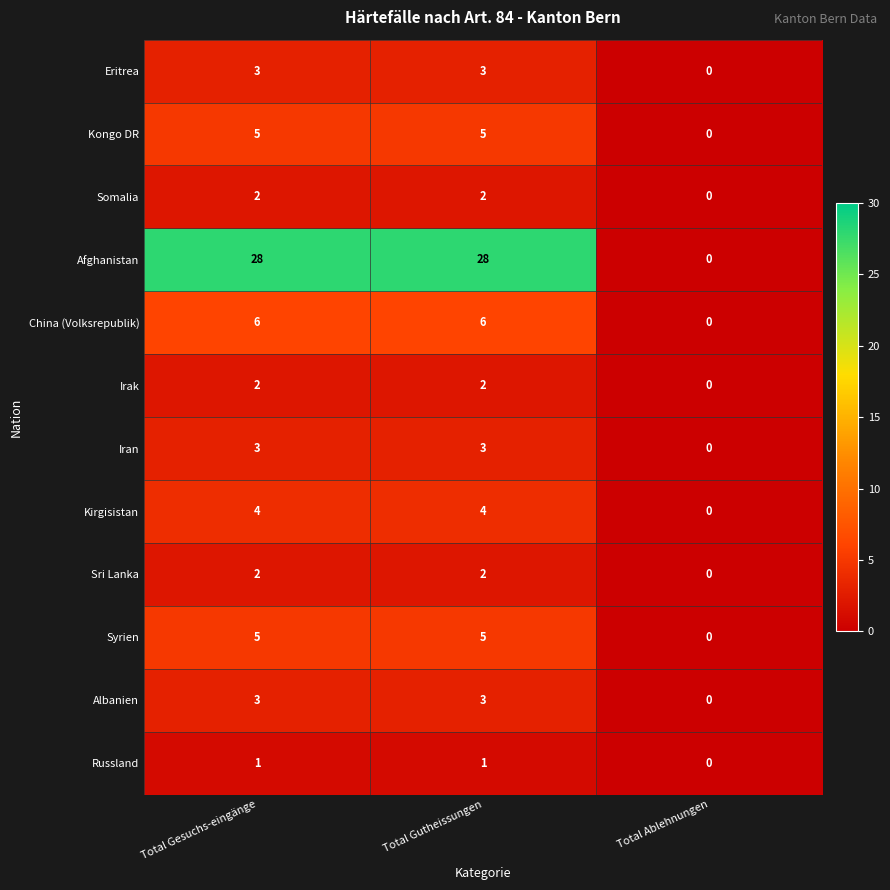

What is the average value of the Kongo DR series?

3